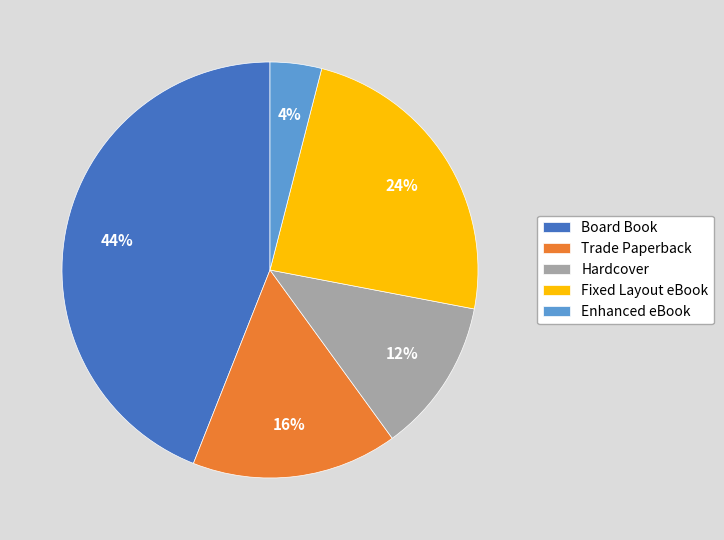

Is the sum of Trade Paperback and Hardcover greater than half?

No